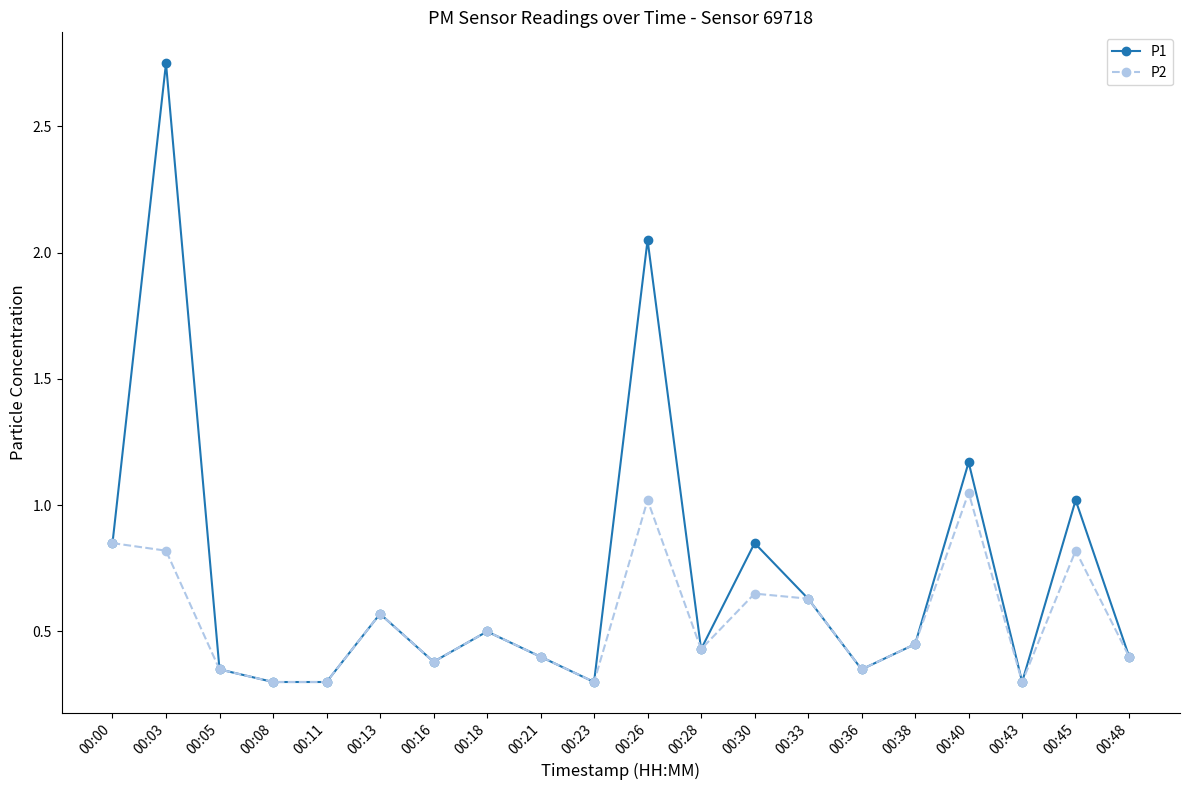

Which series has the largest range (max minus min)?

P1